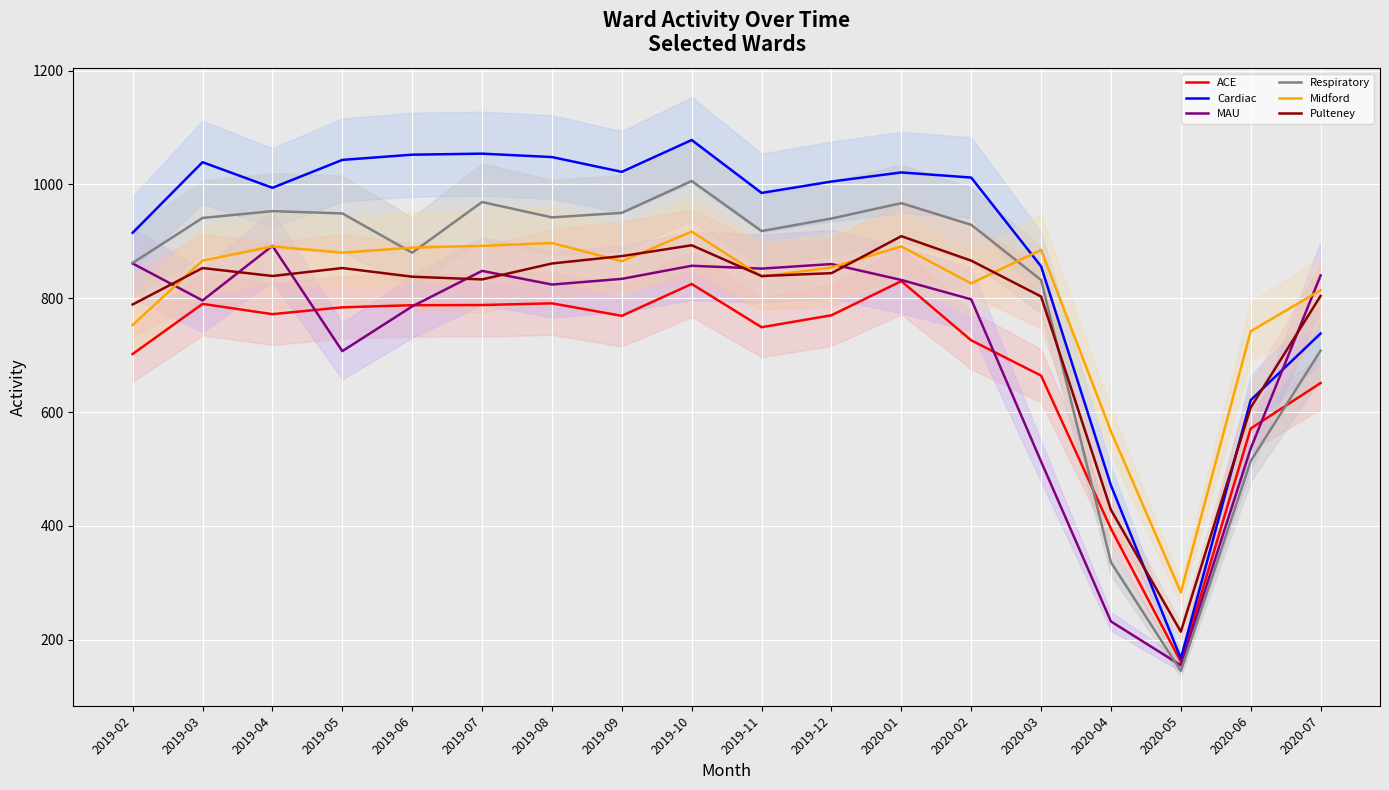

How many values in the Midford series exceed 866?

8